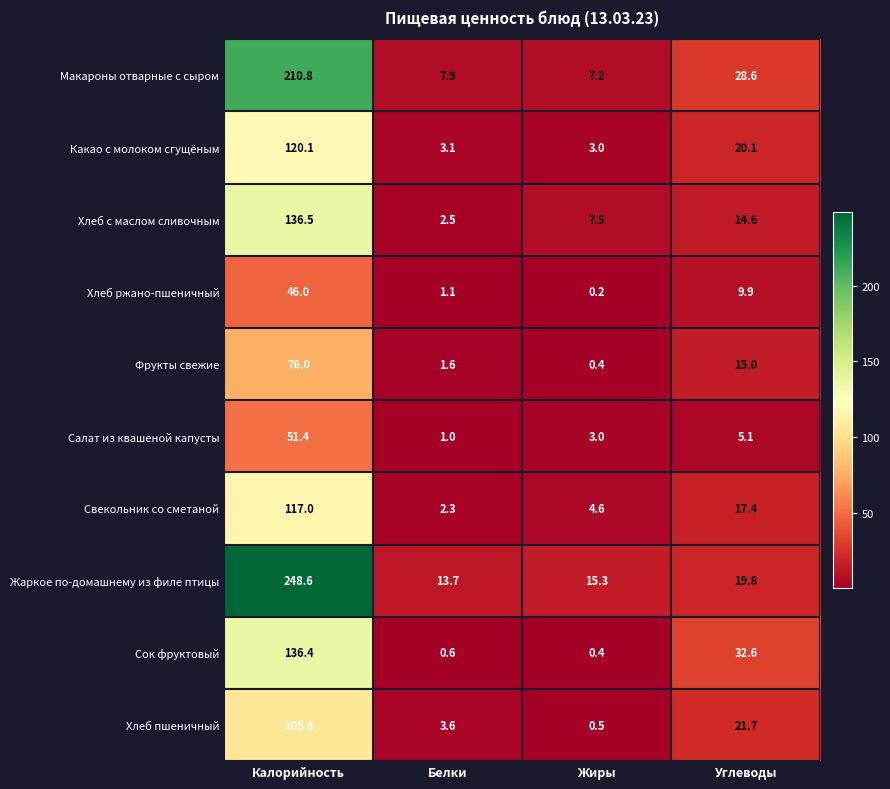

Which series has the largest range (max minus min)?

Жаркое по-домашнему из филе птицы